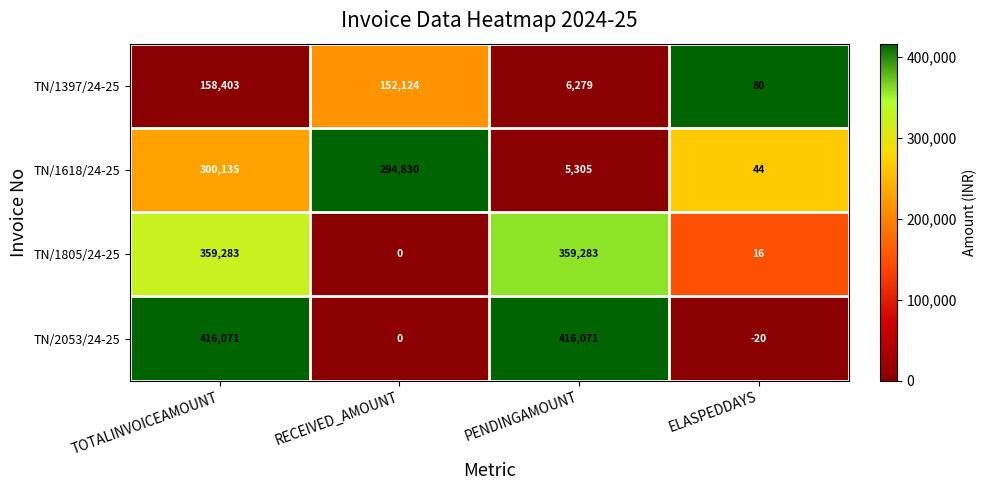

What is the total value across all series at ELASPEDDAYS?

120